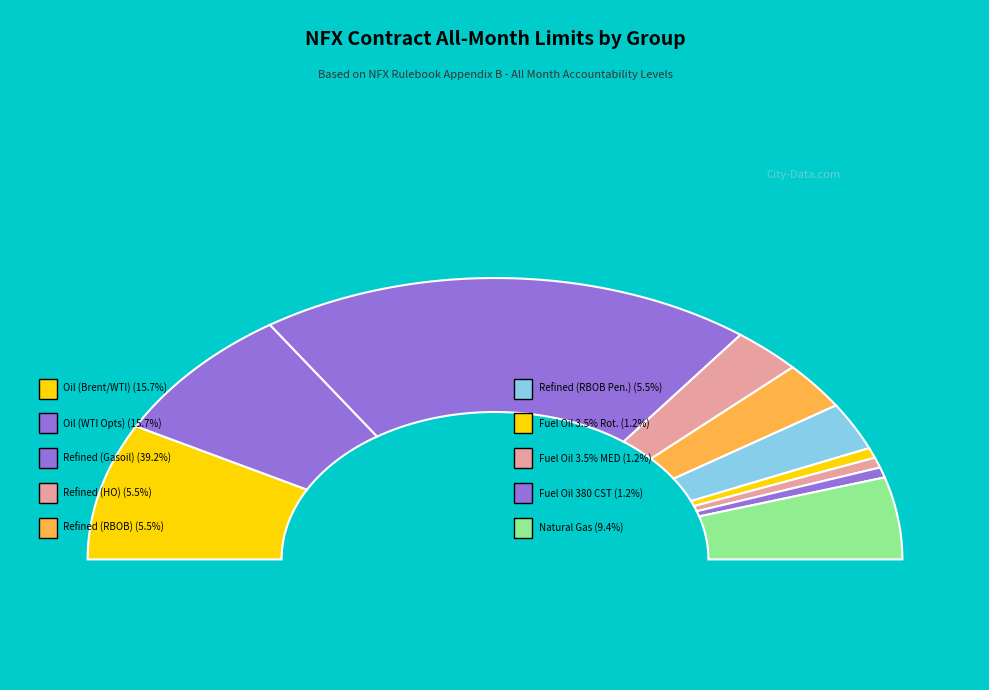

Is there any slice that represents more than half of the pie?

No